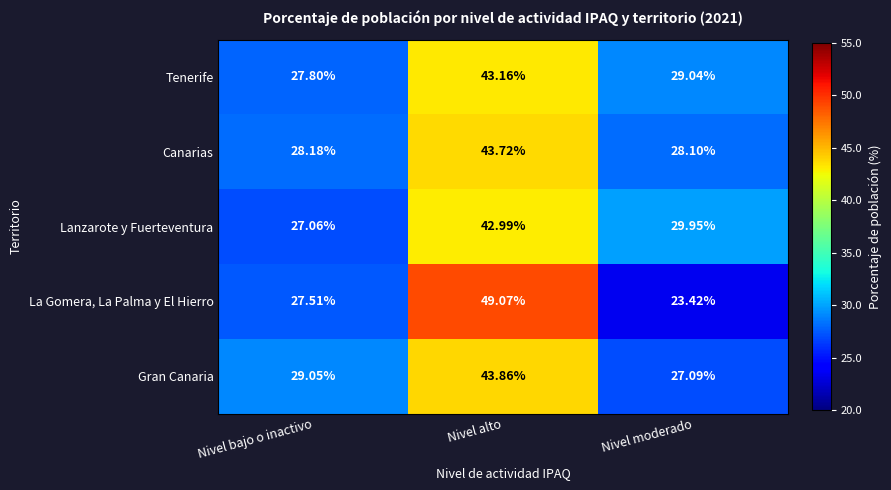

Is the value of Tenerife at Nivel bajo o inactivo greater than the value of La Gomera, La Palma y El Hierro at Nivel alto?

No